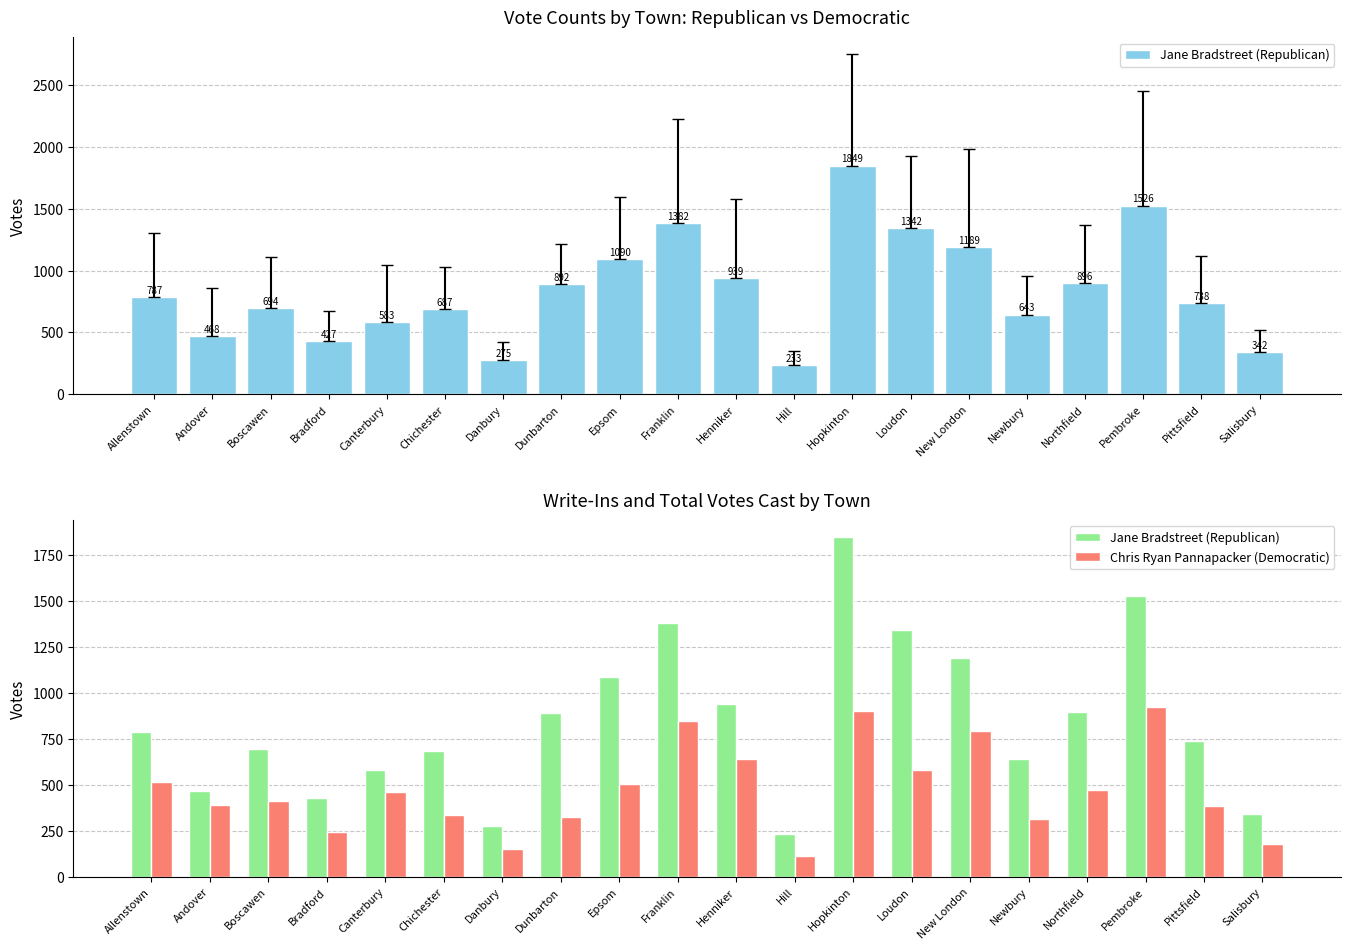

What is the value of the Jane Bradstreet (Republican) bar at the 6th from the left?

687